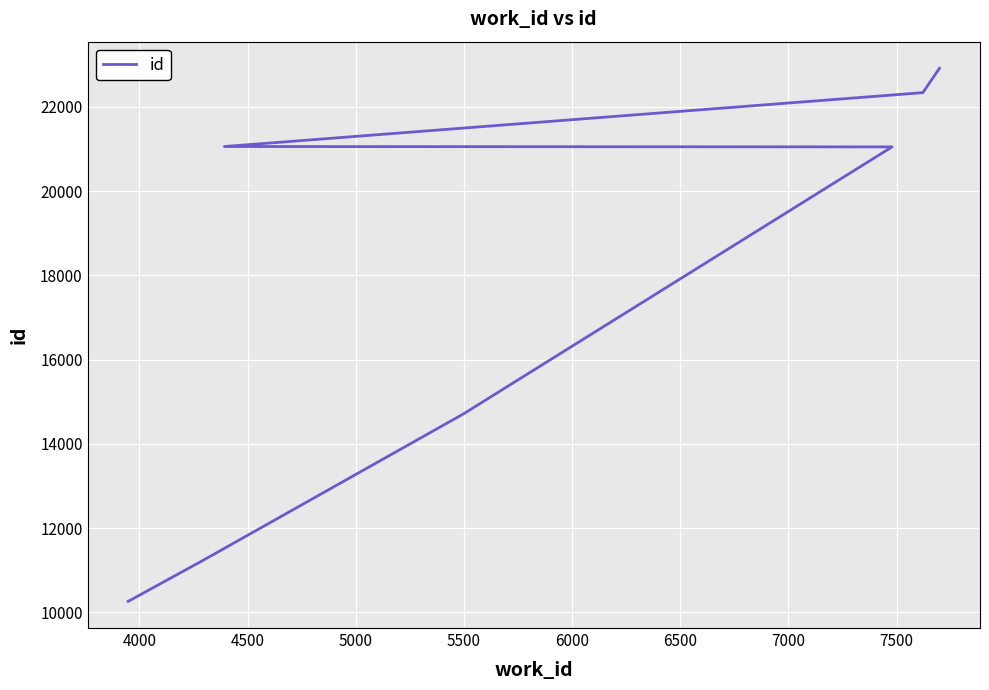

Approximately how many times larger is the value at 6500 compared to 6000?

1.1